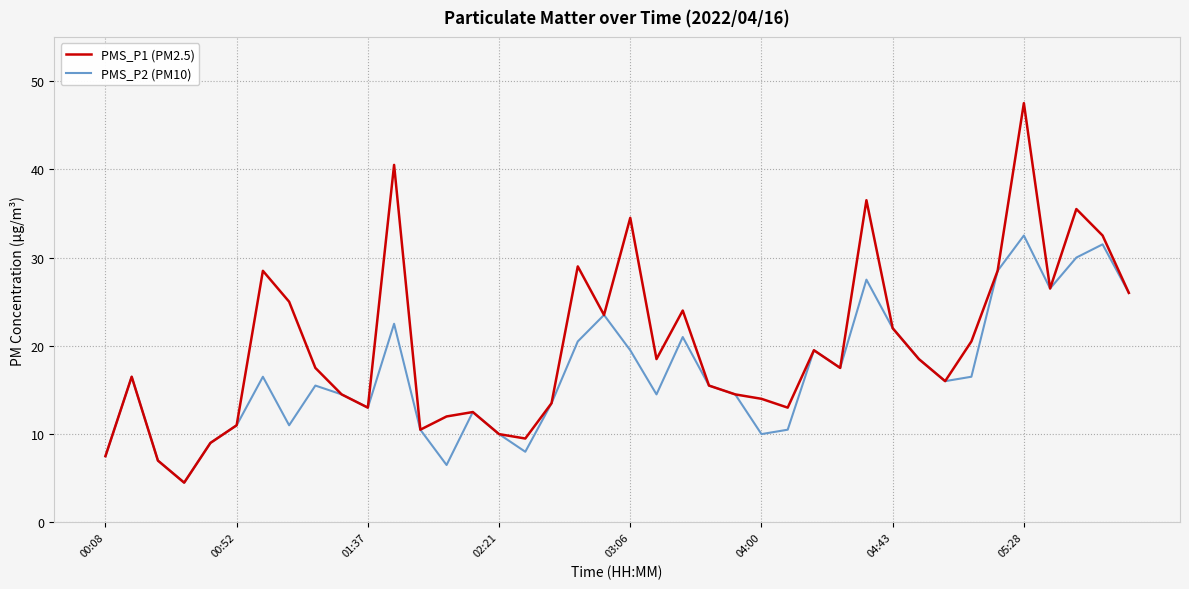

Rank the series by their maximum value, from highest to lowest.

PMS_P1 (PM2.5), PMS_P2 (PM10)